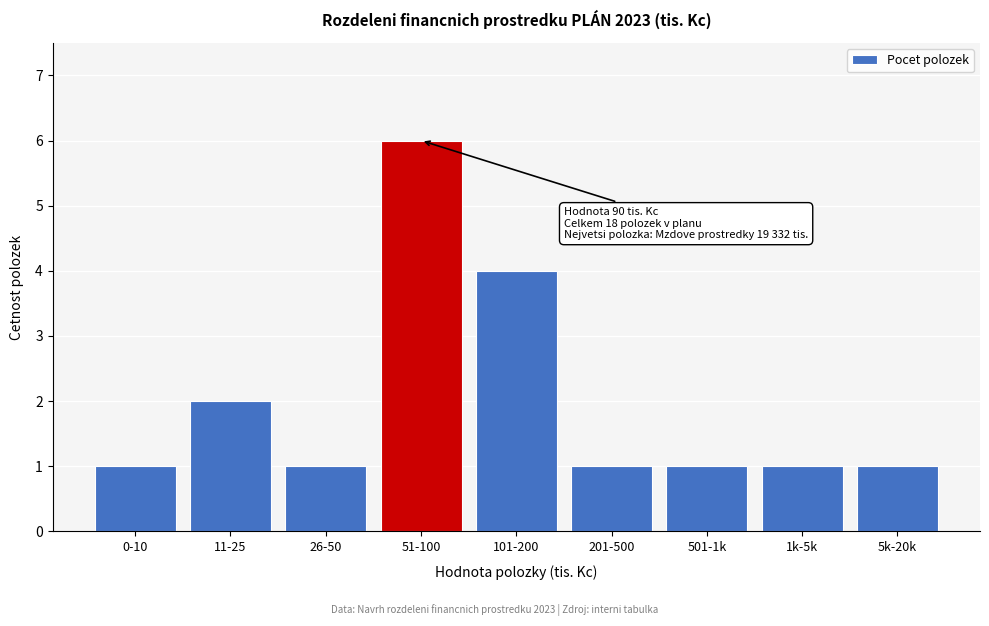

Reading left to right, transcribe all the data shown in this chart.

1	2	1	6	4	1	1	1	1